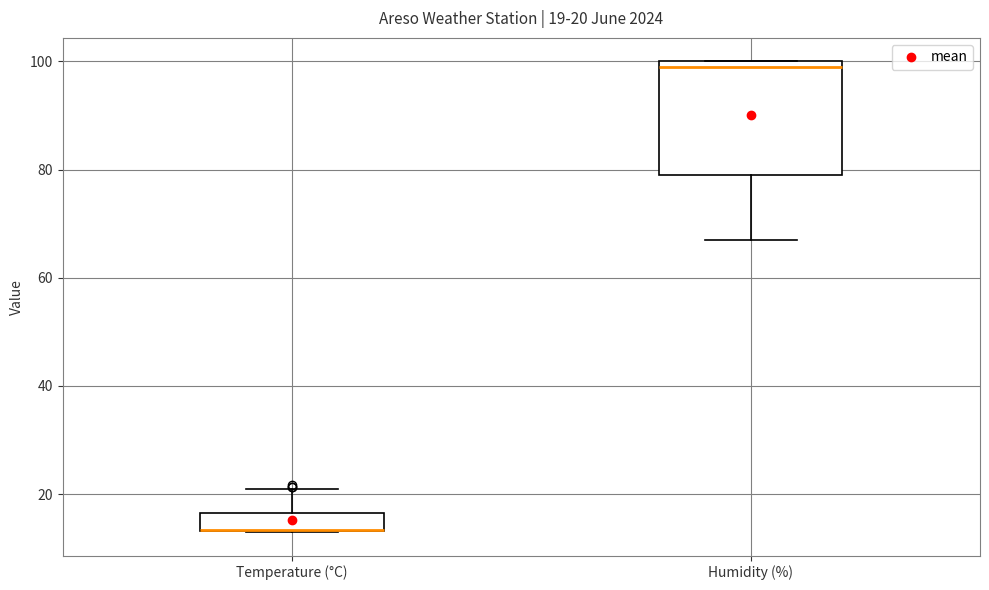

Comparing the boxes themselves (not the whiskers), which one is the tallest?

Humidity (%)